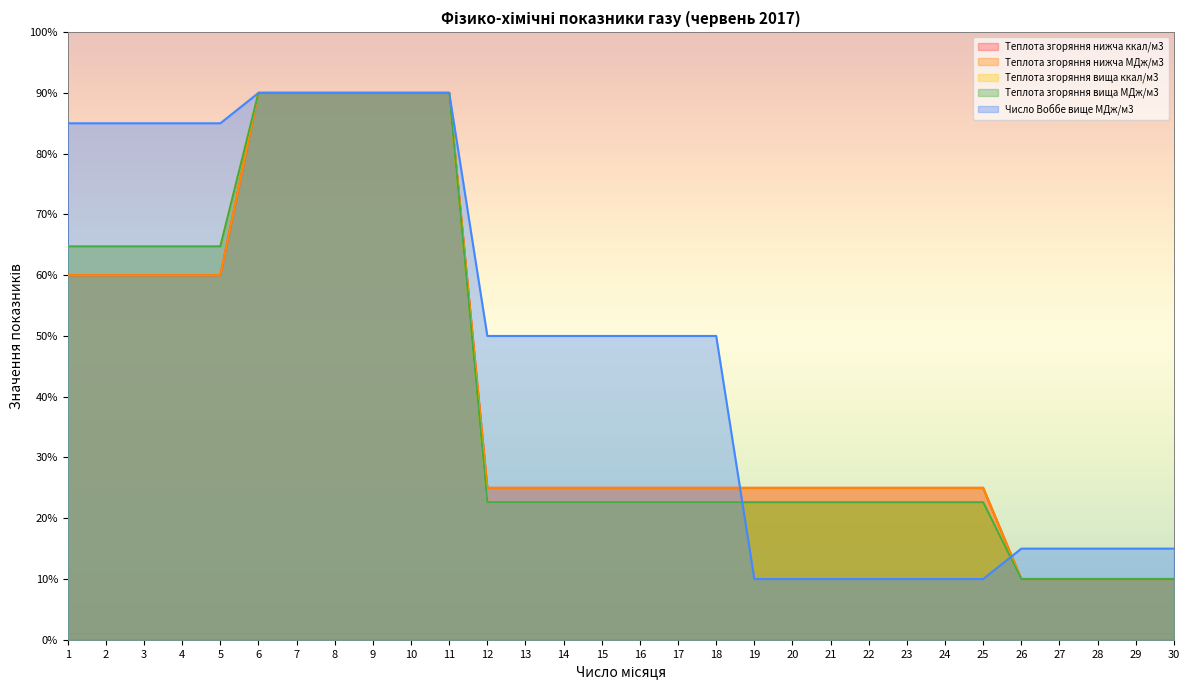

Read the Теплота згоряння нижча МДж/м3 value at 3.

60.0